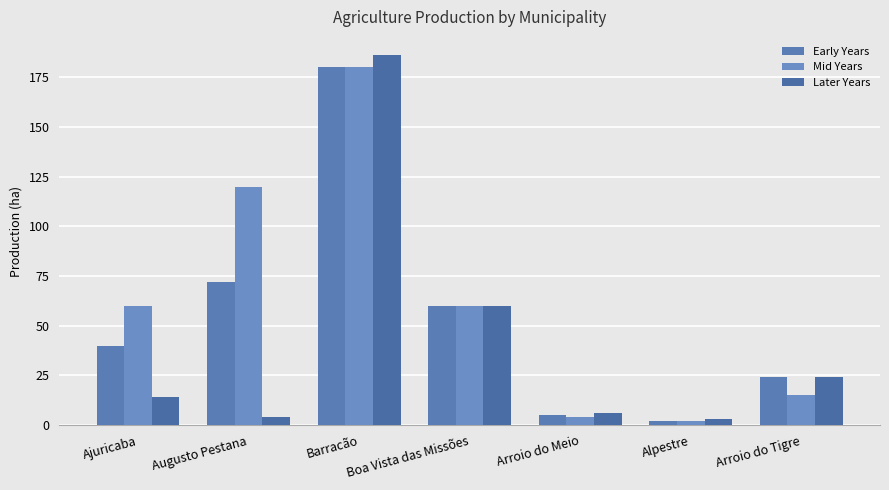

Which category has the highest value across all series?

Barracão